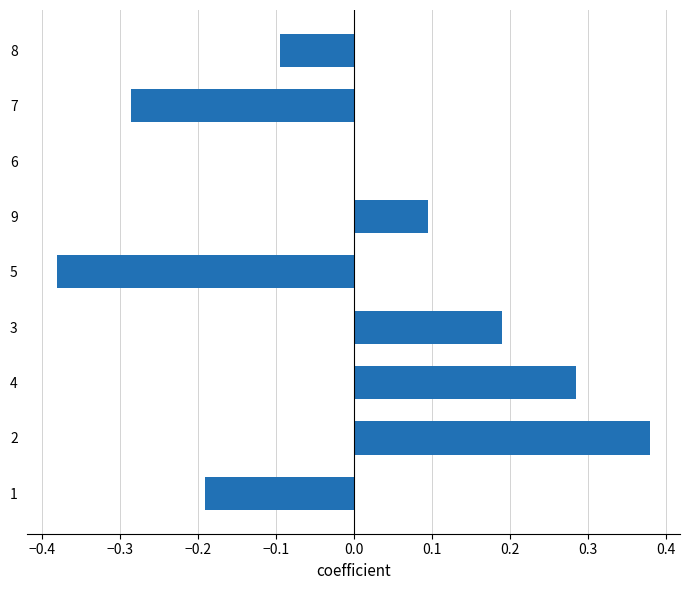

The value at 4 is 0.2. True or false?

False